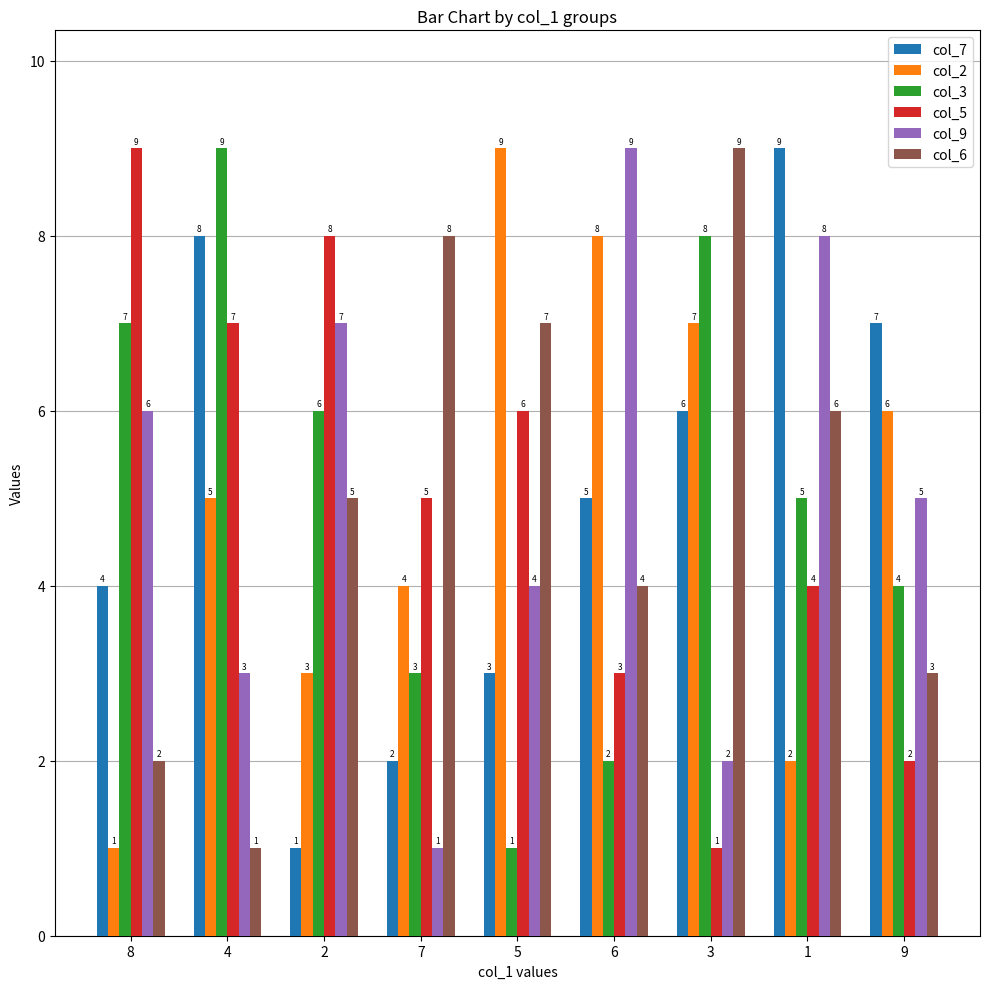

List the labels in order of col_2 value, smallest first.

8, 1, 2, 7, 4, 9, 3, 6, 5